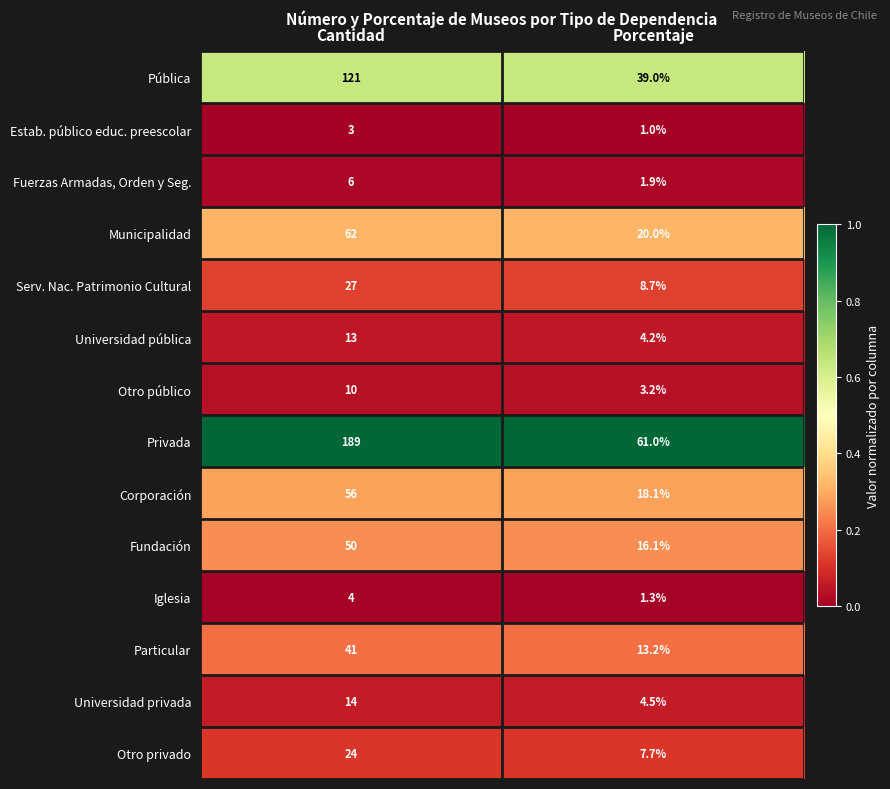

At which category does the chart reach its minimum across all series?

Porcentaje